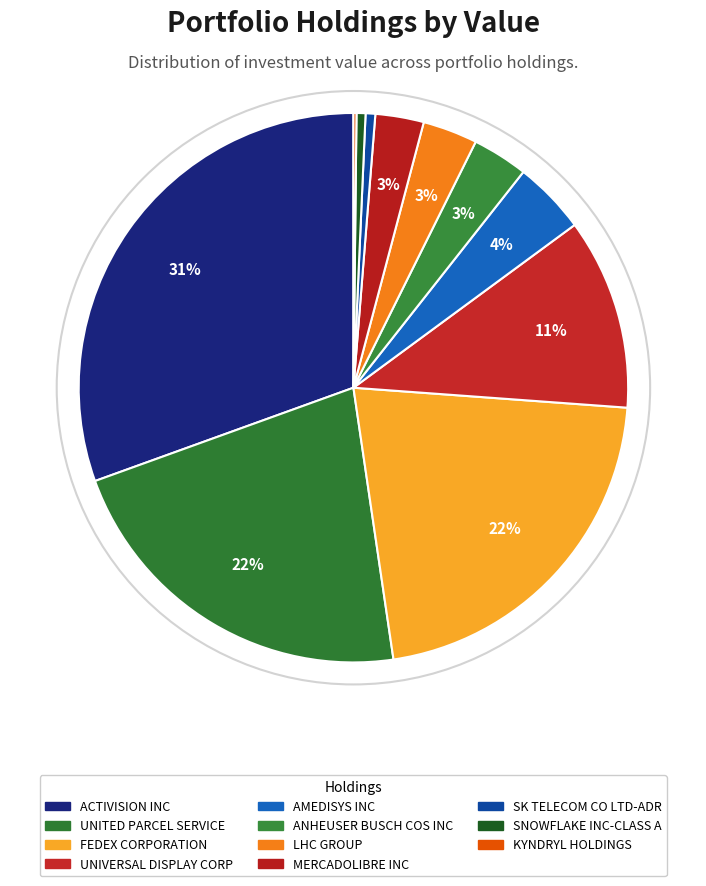

Which has a higher value, KYNDRYL HOLDINGS or SK TELECOM CO LTD-ADR?

SK TELECOM CO LTD-ADR